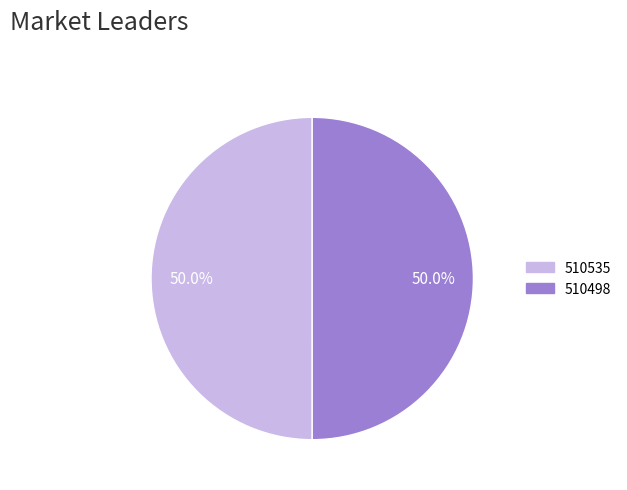

To the nearest percent, what percentage of the pie is 510498?

50%